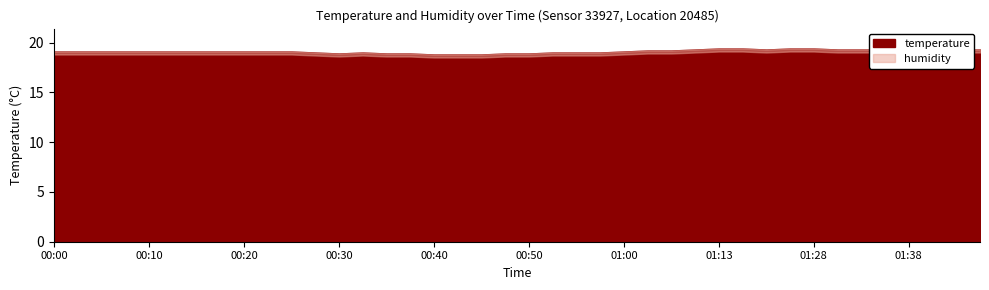

True or false: humidity and temperature cross at least once.

False